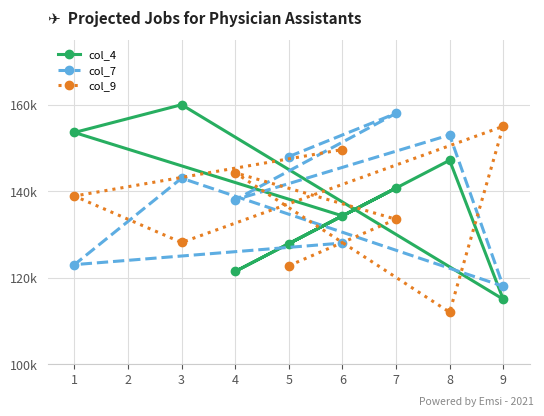

Count the col_9 values in the range 128125 to 149625.

5